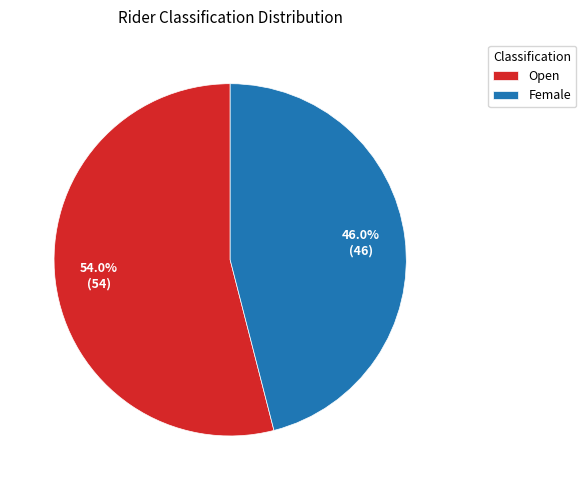

Rank the categories by value from lowest to highest.

Female, Open